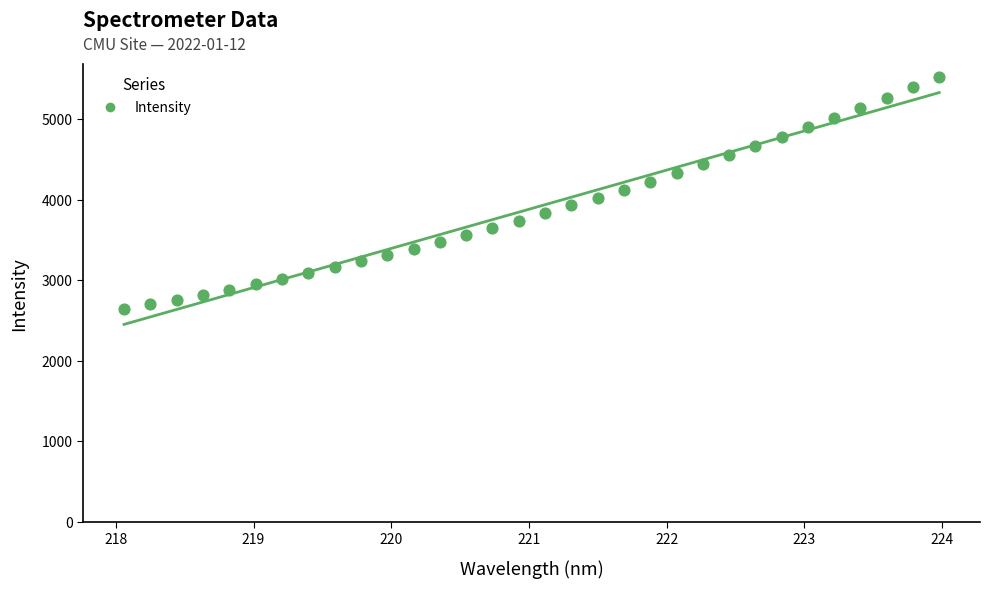

What is the range of Y values (max minus min)?

2881.3